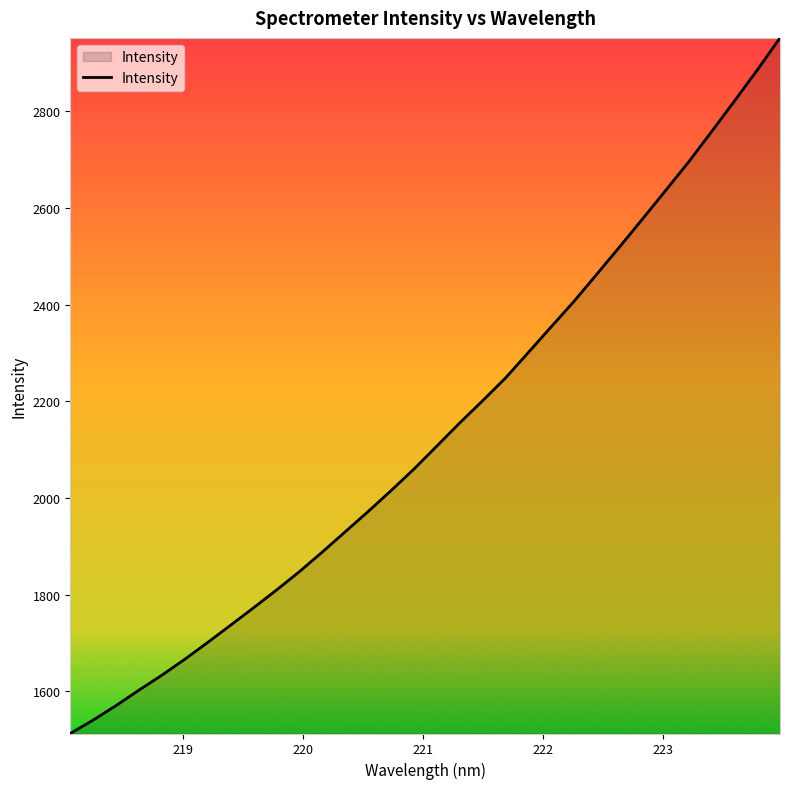

What is the difference between the maximum and minimum values?

1438.9